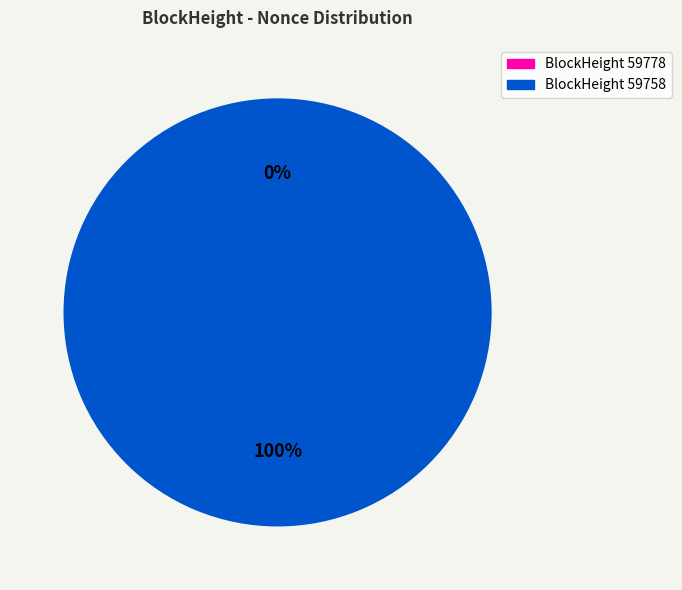

Which category accounts for the majority?

59758